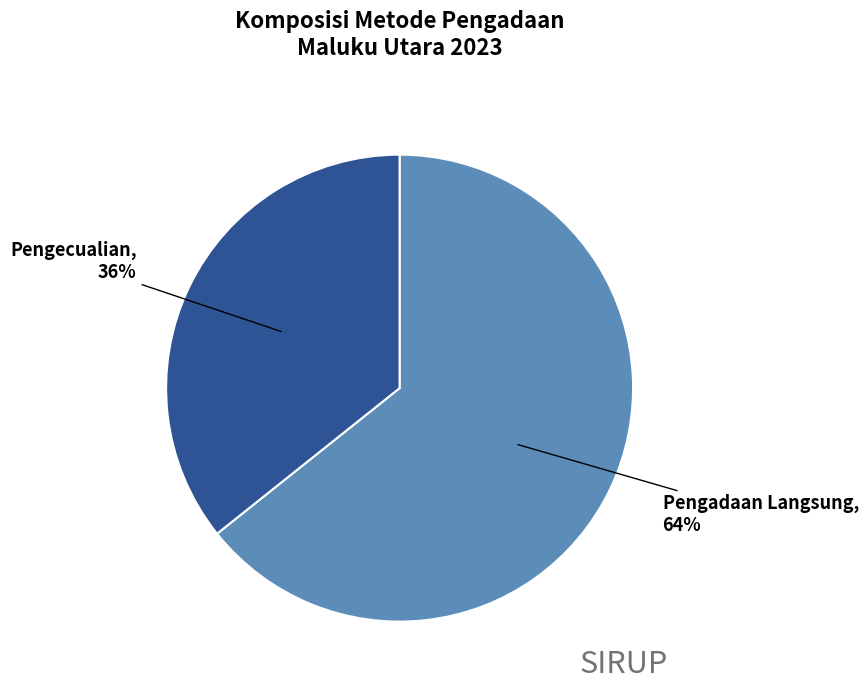

To the nearest percent, what is the average slice percentage?

50%